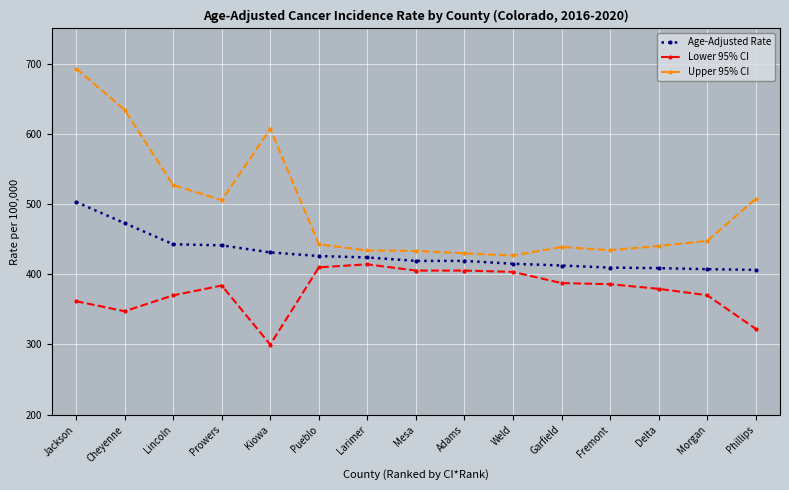

What is the smallest value displayed?

299.8